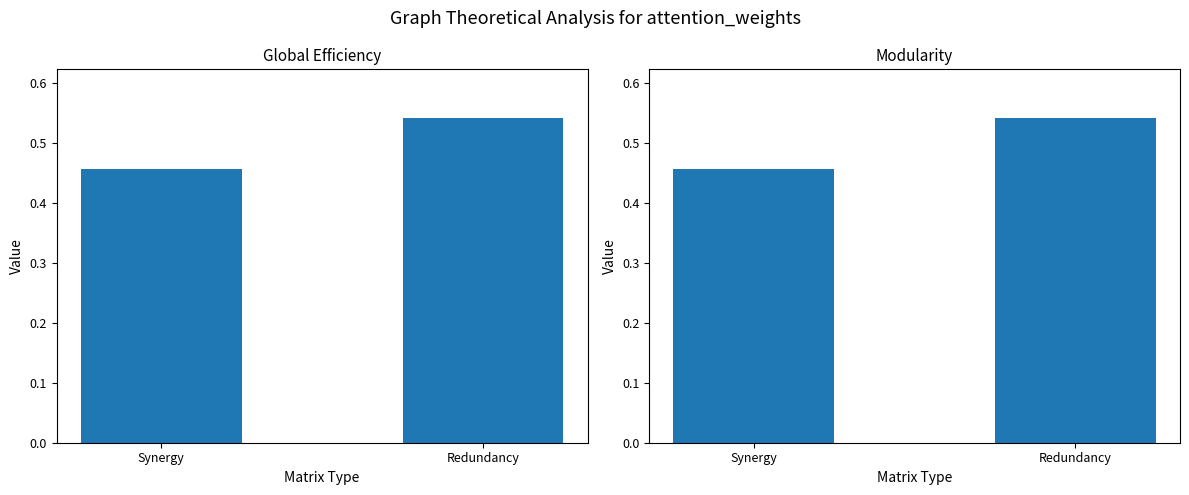

Reading left to right, transcribe all the data shown in this chart.

Global Efficiency: Synergy=0.5	Redundancy=0.5
Modularity: Synergy=0.5	Redundancy=0.5